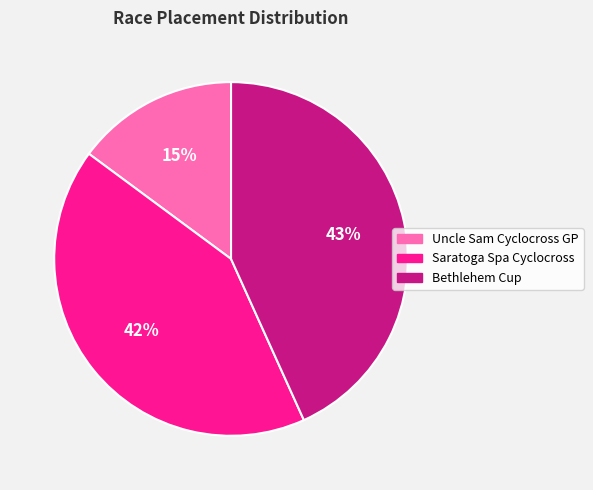

What is the largest slice in the pie chart?

Bethlehem Cup